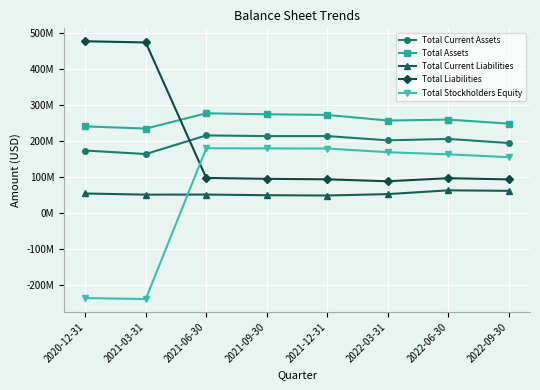

Where is Total Stockholders Equity nearest to the value -29866500?

2022-09-30